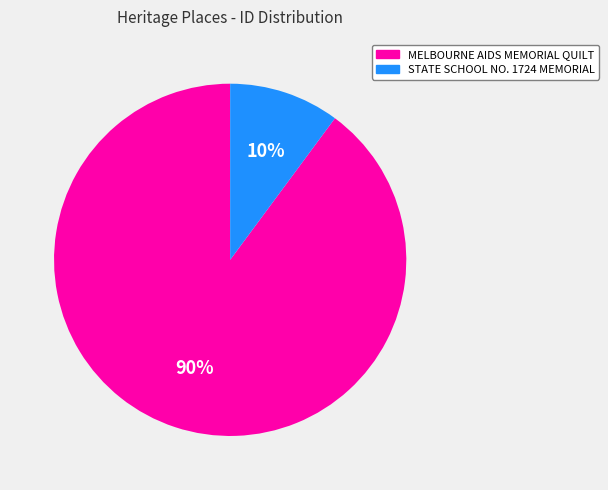

Is it true that STATE SCHOOL NO. 1724 MEMORIAL is 10% of the pie?

True